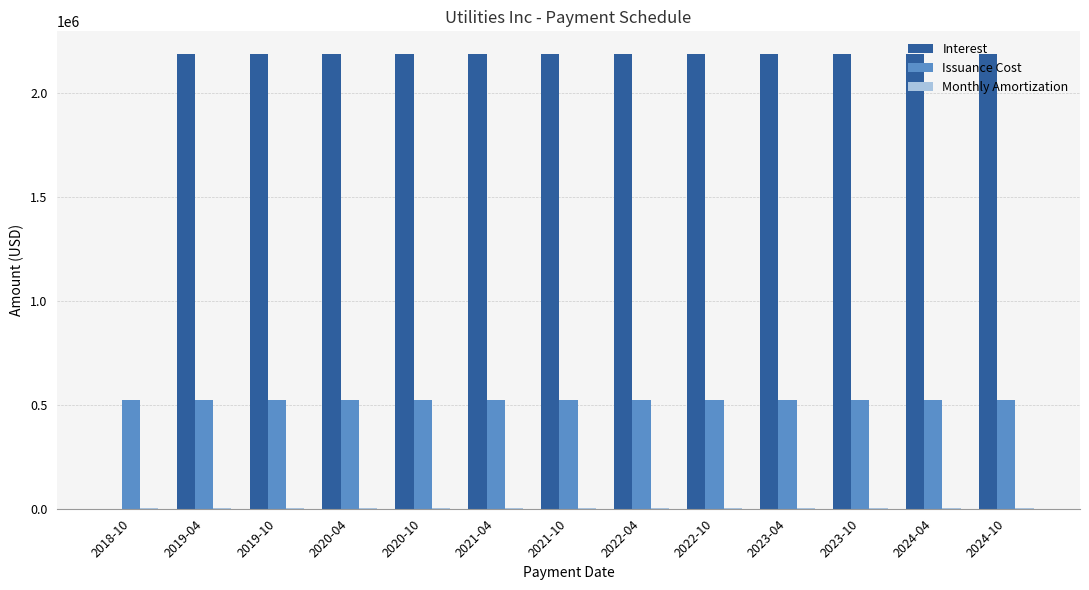

The value of Issuance Cost at 2020-10 is 522180.8. True or false?

True